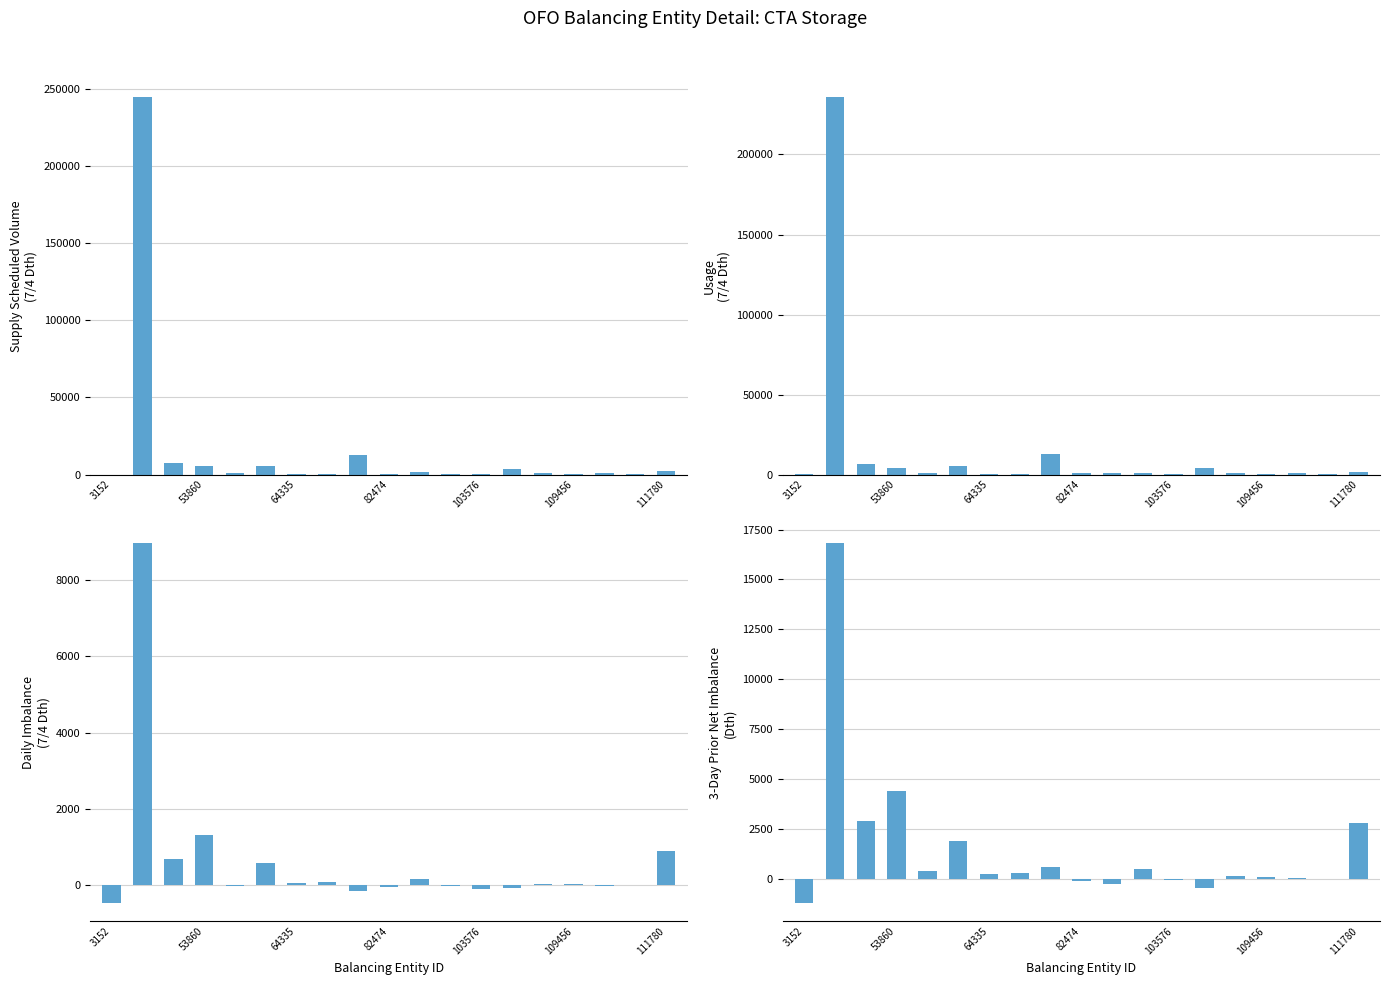

List the series in order of their peak value, highest first.

Supply Scheduled Volume (7/4), Usage (7/4), 3-Day Prior Net Imbalance, Daily Imbalance (7/4)